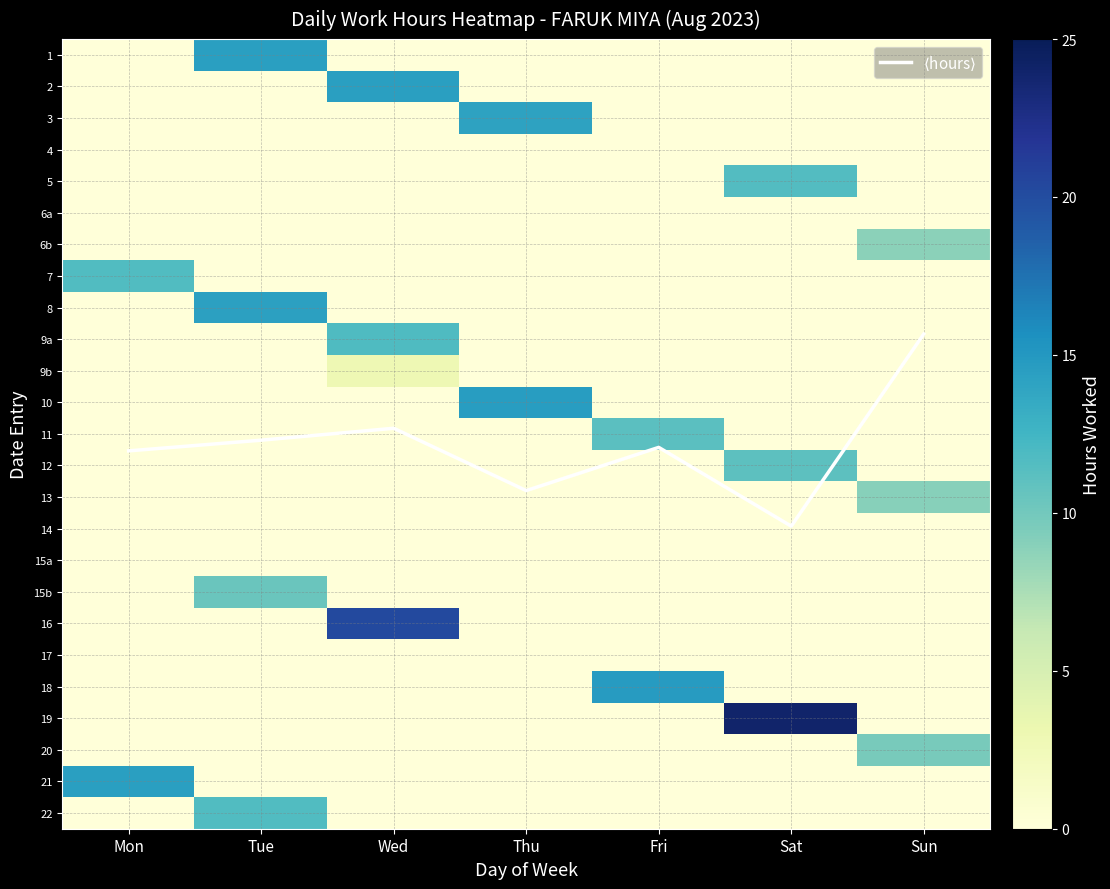

Which category has the lowest value across all series?

Mon